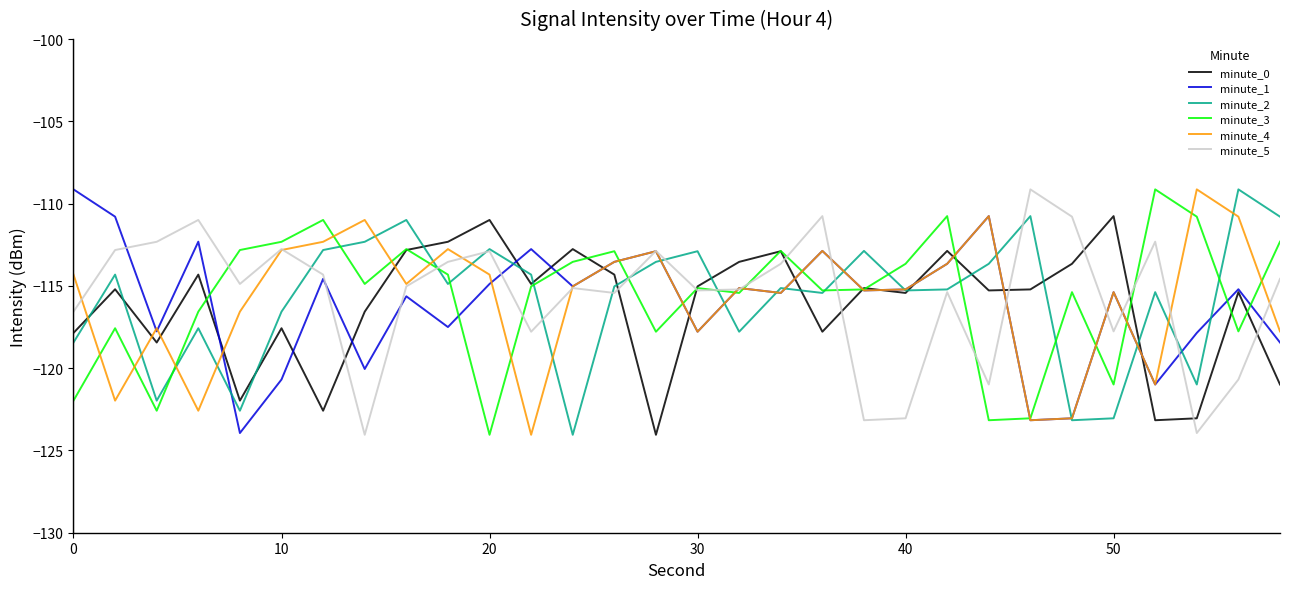

True or false: minute_1 and minute_4 cross at least once.

True